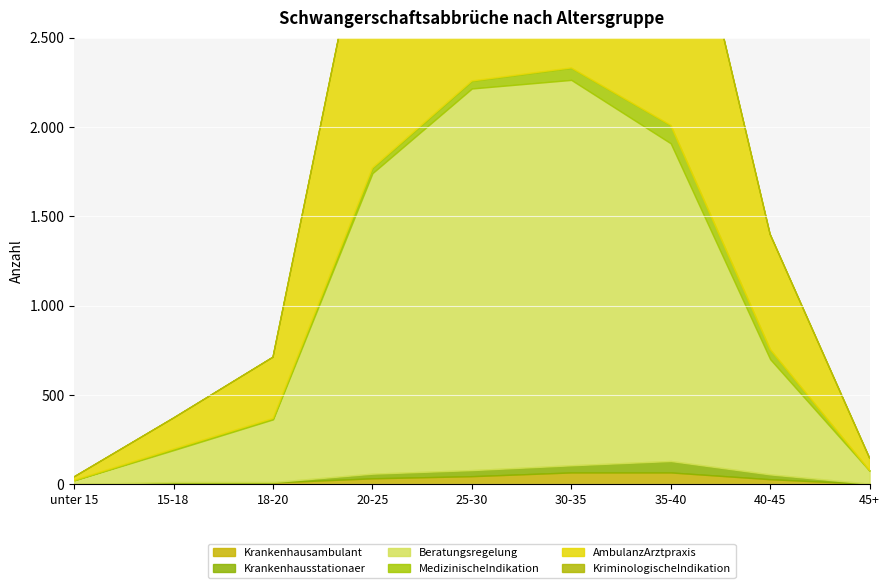

Reading left to right, transcribe all the data shown in this chart.

Krankenhausambulant: 2	9	11	34	46	67	67	29	3
Krankenhausstationaer: 0	4	2	26	34	40	64	27	1
Beratungsregelung: 21	179	351	1682	2136	2157	1778	645	72
MedizinischeIndikation: 0	6	5	29	42	67	101	55	2
AmbulanzArztpraxis: 19	173	343	1651	2100	2118	1748	644	70
KriminologischeIndikation: 0	1	0	0	2	1	0	0	0